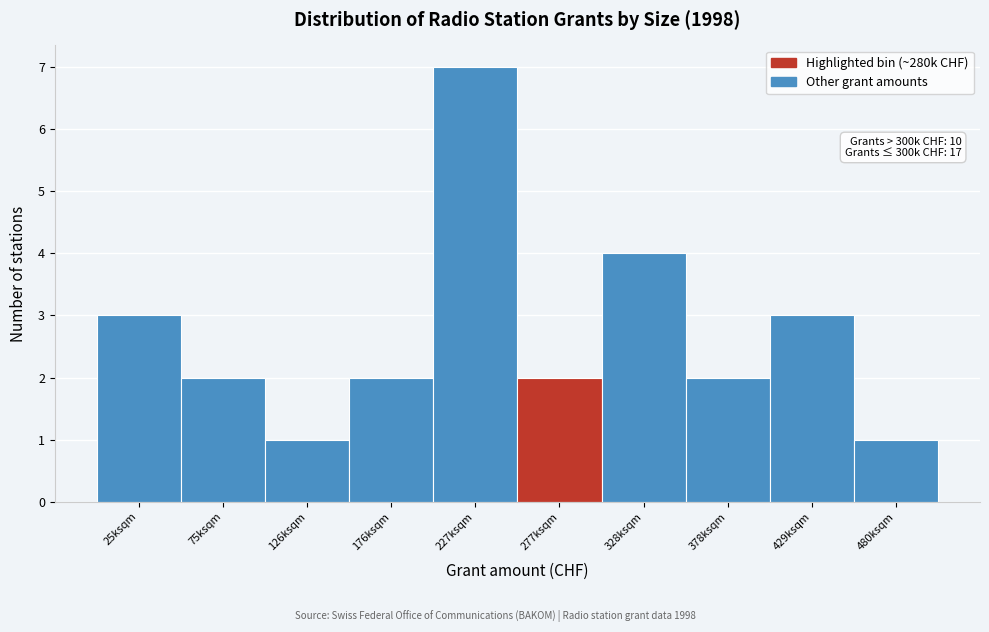

Reading left to right, list all the values displayed in this chart.

3	2	1	2	7	2	4	2	3	1